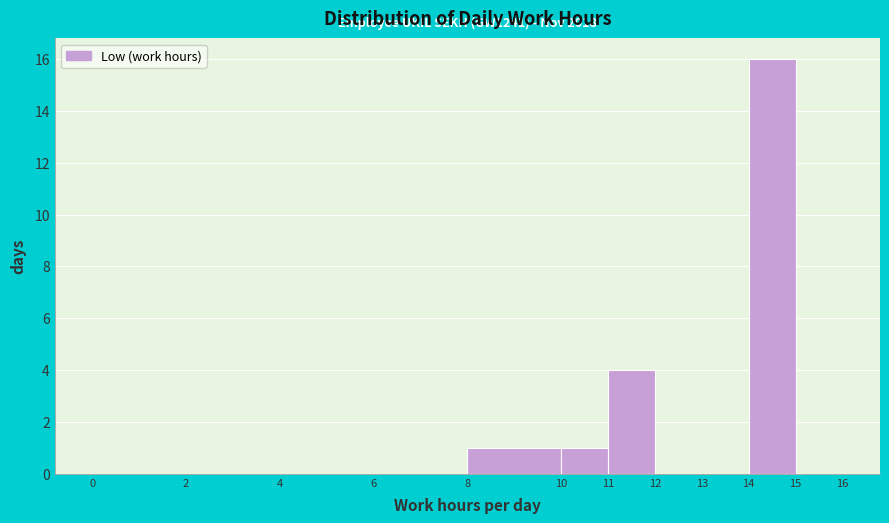

Which range on the x-axis has the tallest bar?

14 to 15